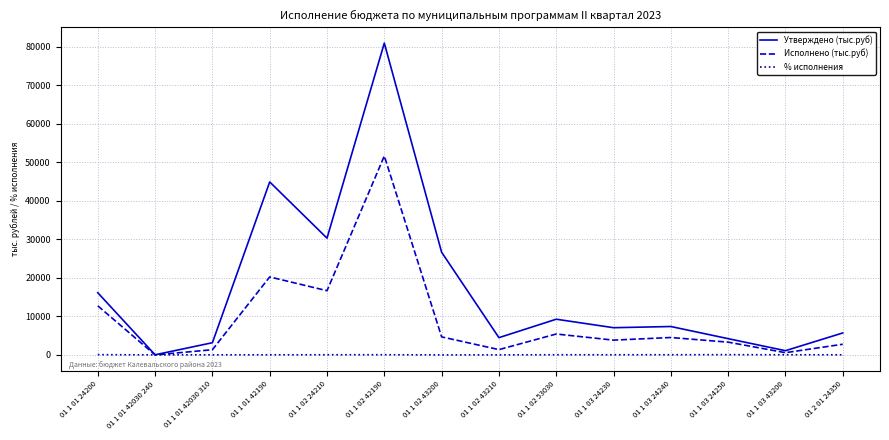

True or false: Утверждено (тыс.руб) has a value of 1112.8 at 01 1 03 43200.

True